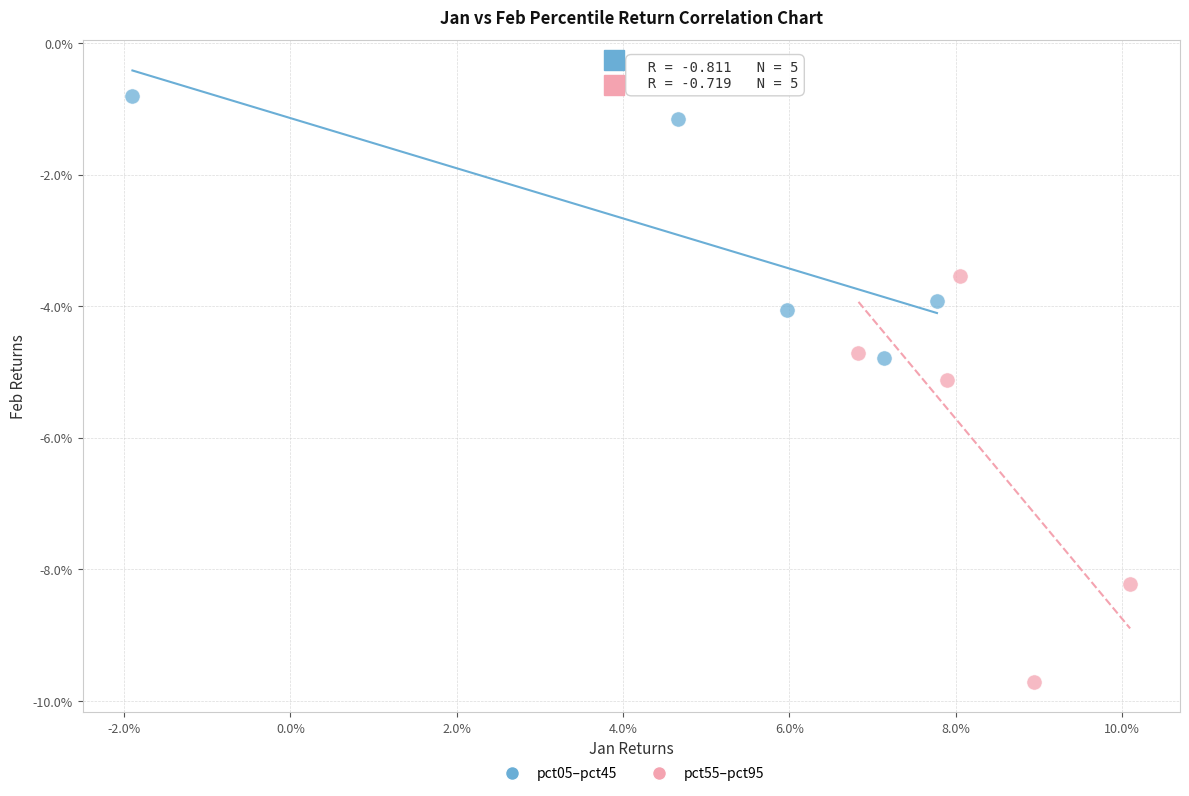

Which series has the widest spread of Y values?

pct55–pct95